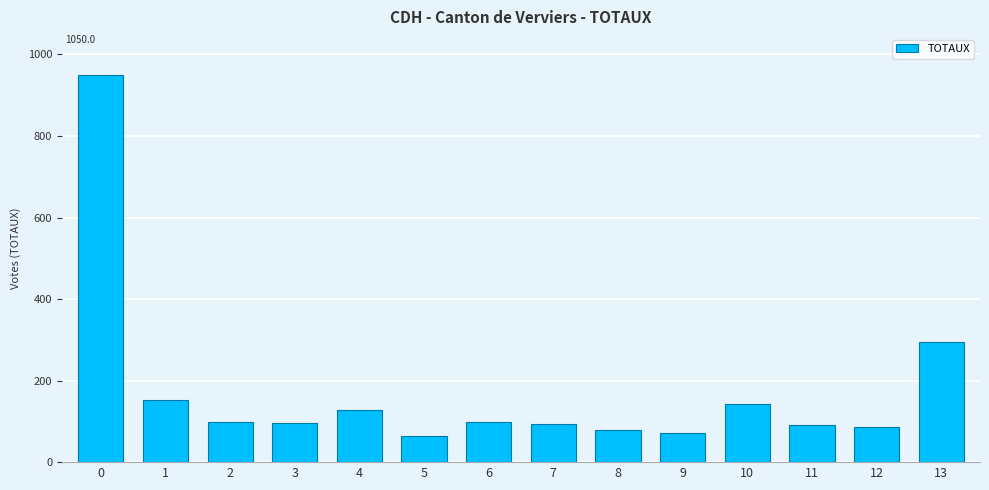

How many values are below 98?

7